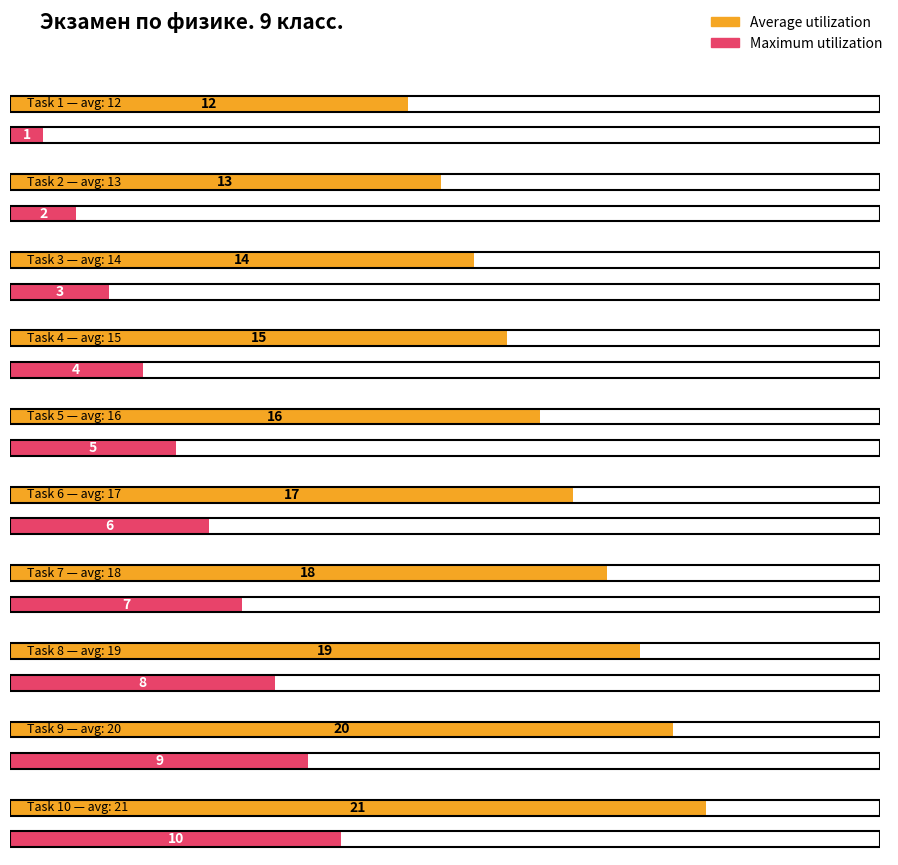

List the series in order of their overall mean, highest first.

Average utilization, Maximum utilization